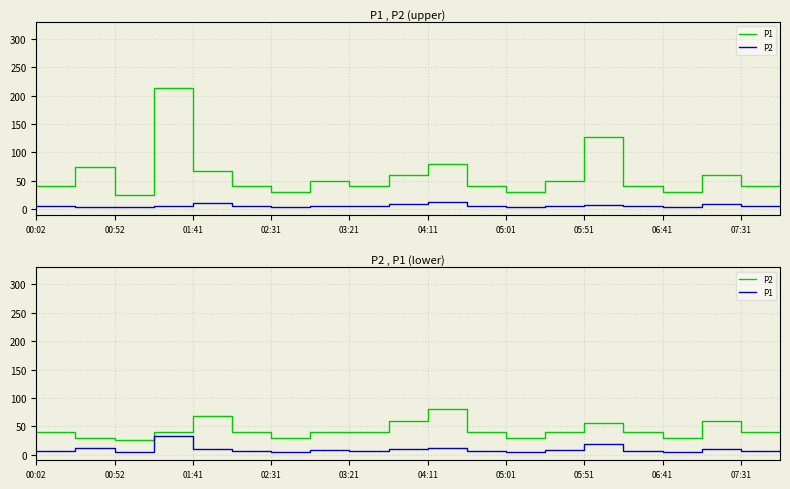

Between 04:11 and 05:51, which series saw the biggest shift?

P2